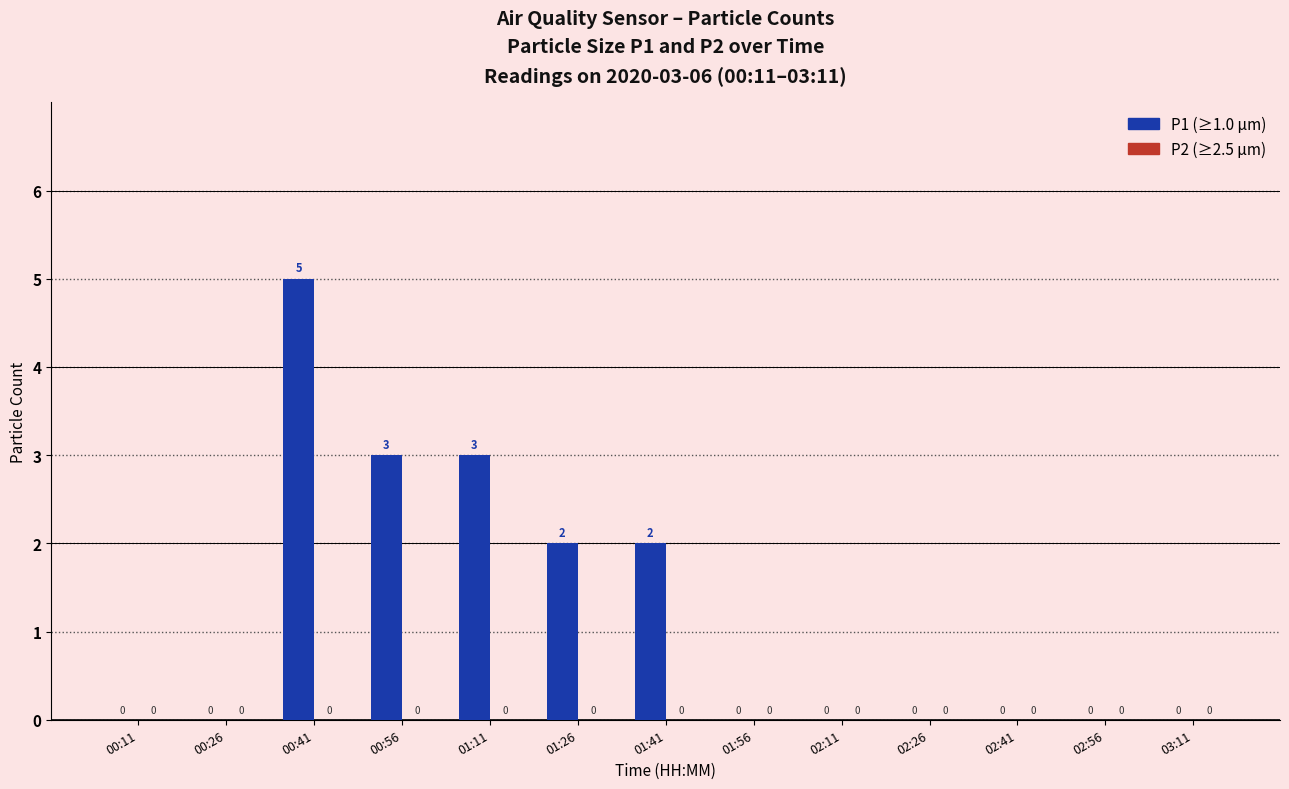

How many values are between 0 and 2?

10